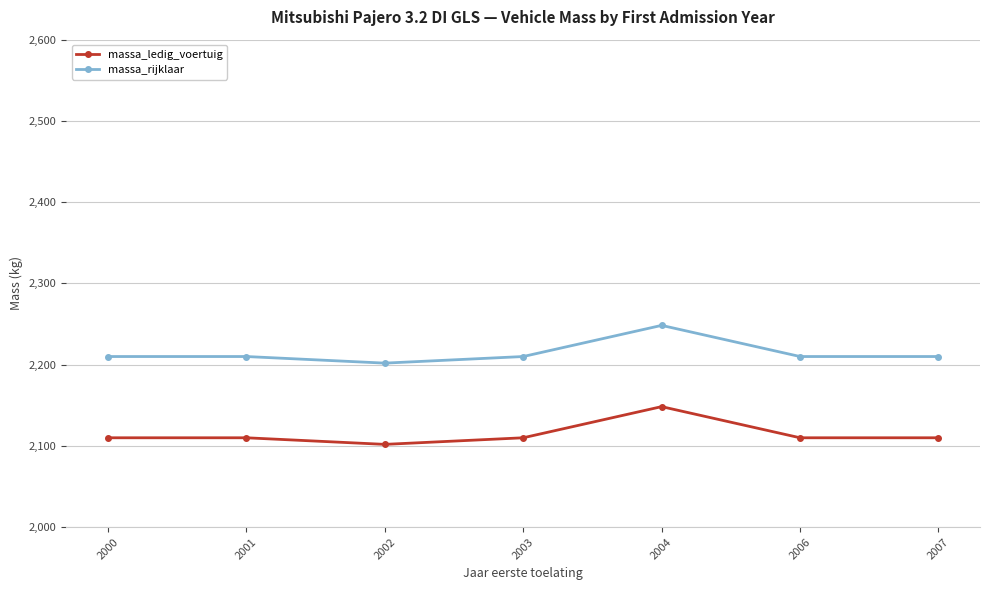

At which category does massa_rijklaar reach its first local valley?

2002